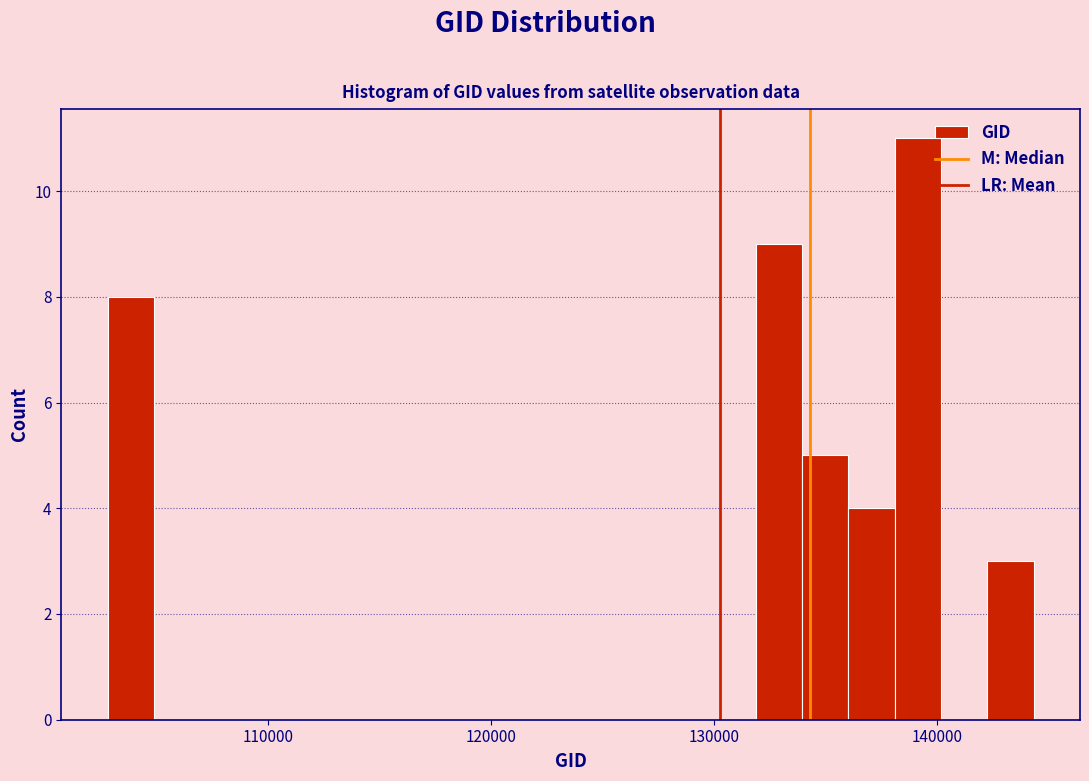

Around what value on the x-axis is the tallest bar? Give the approximate position of its centre, as read against the axis.

139000